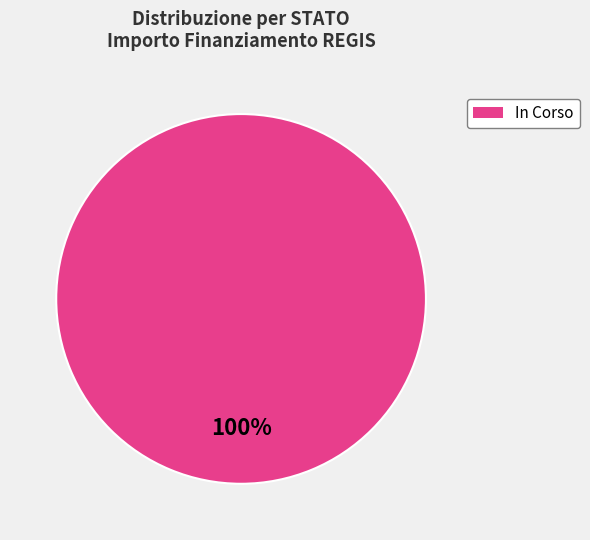

Is there a majority slice in this chart?

Yes